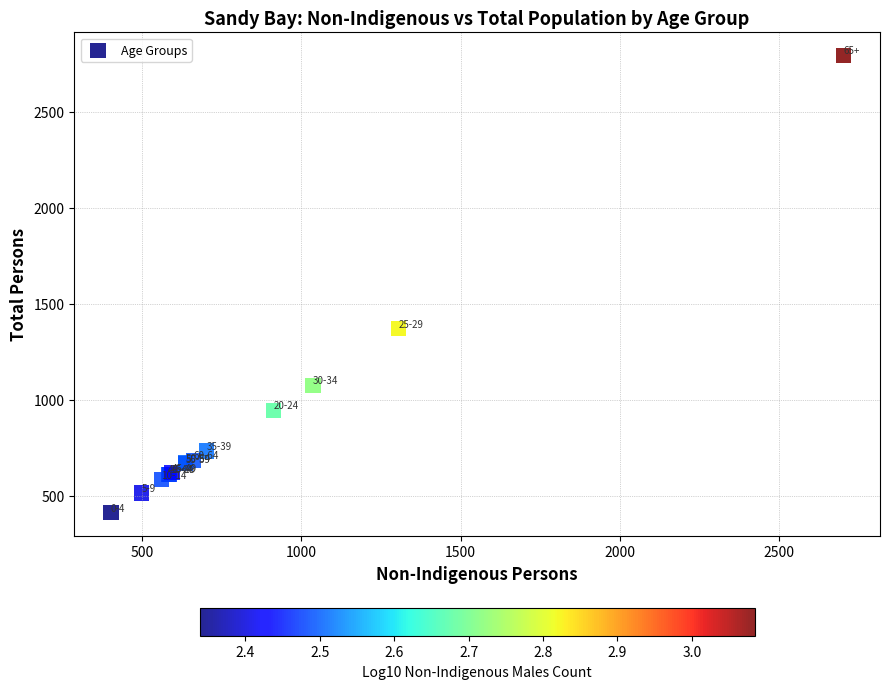

What Y value in the scatter plot is closest to 1604?

1370